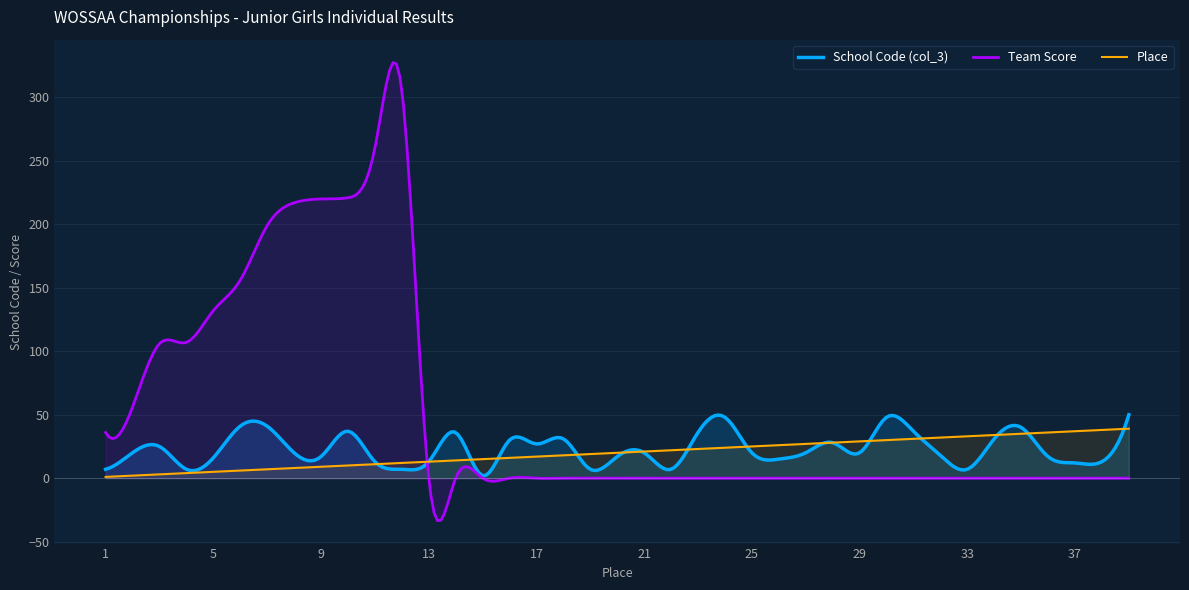

What is the value of the Place point at the 7th from the left?

7